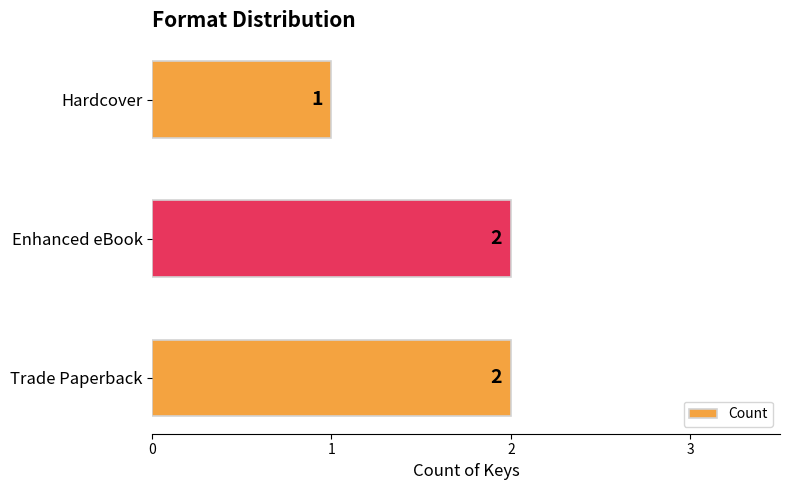

Where is the data nearest to the value 1?

Hardcover